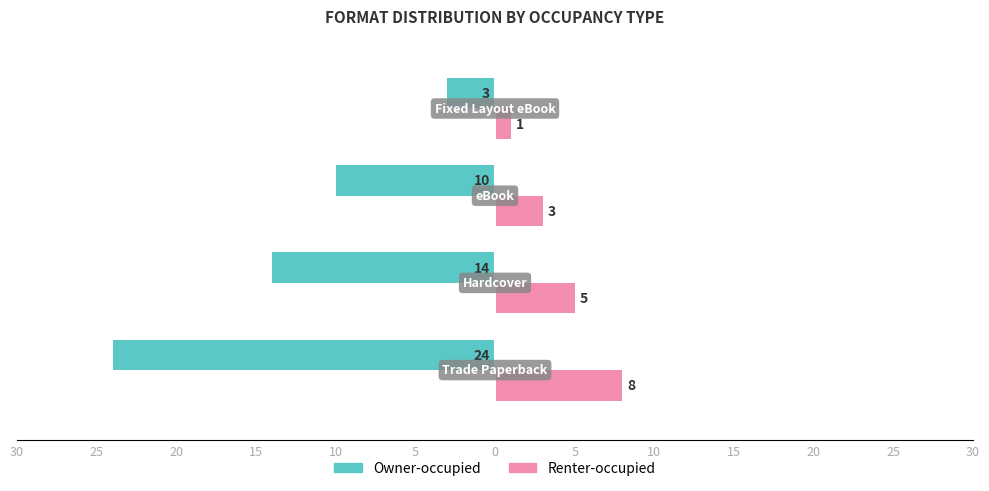

Reading left to right, list all the values displayed in this chart.

Owner-occupied: -24	-14	-10	-3
Renter-occupied: 8	5	3	1